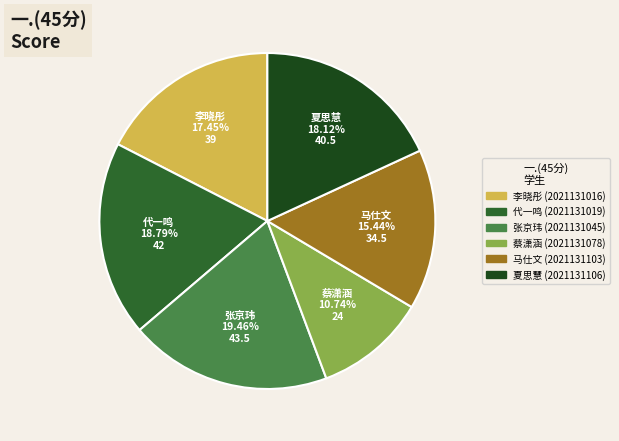

To the nearest percent, what is the average slice percentage?

17%